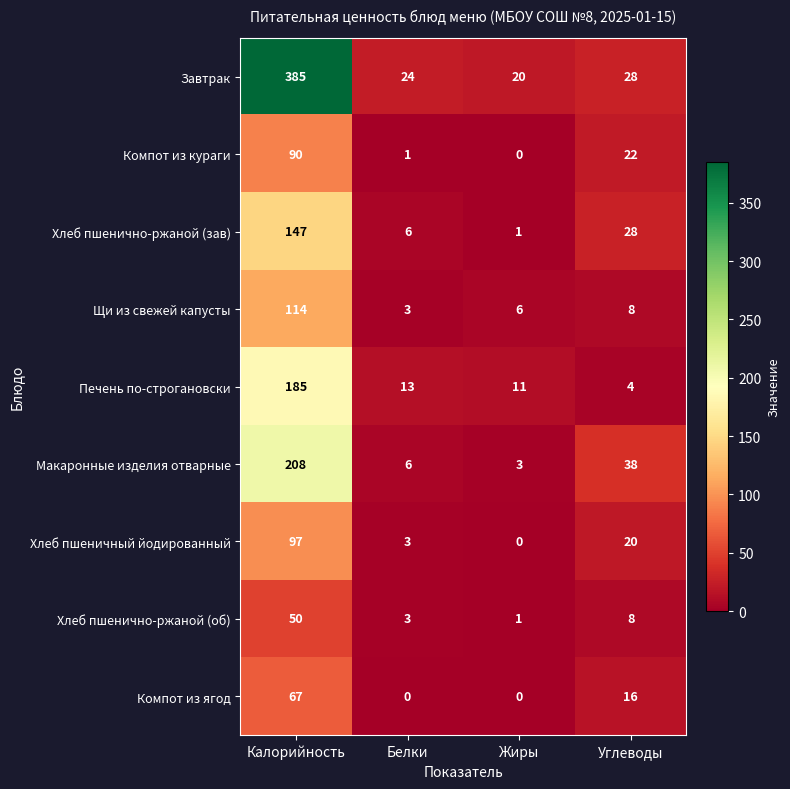

Which category has the highest value across all series?

Калорийность